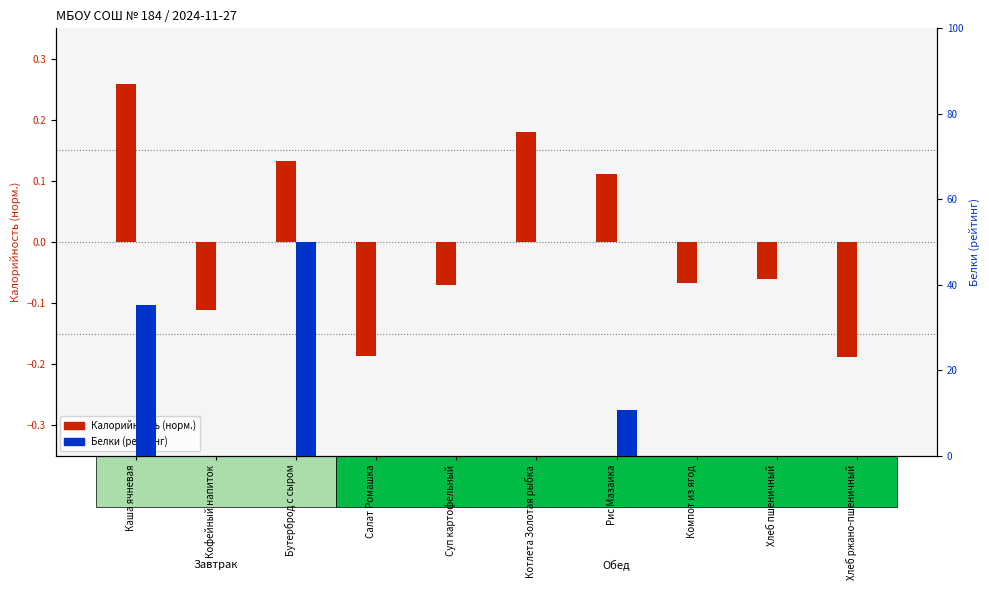

What position from the right is Хлеб ржано-пшеничный?

1